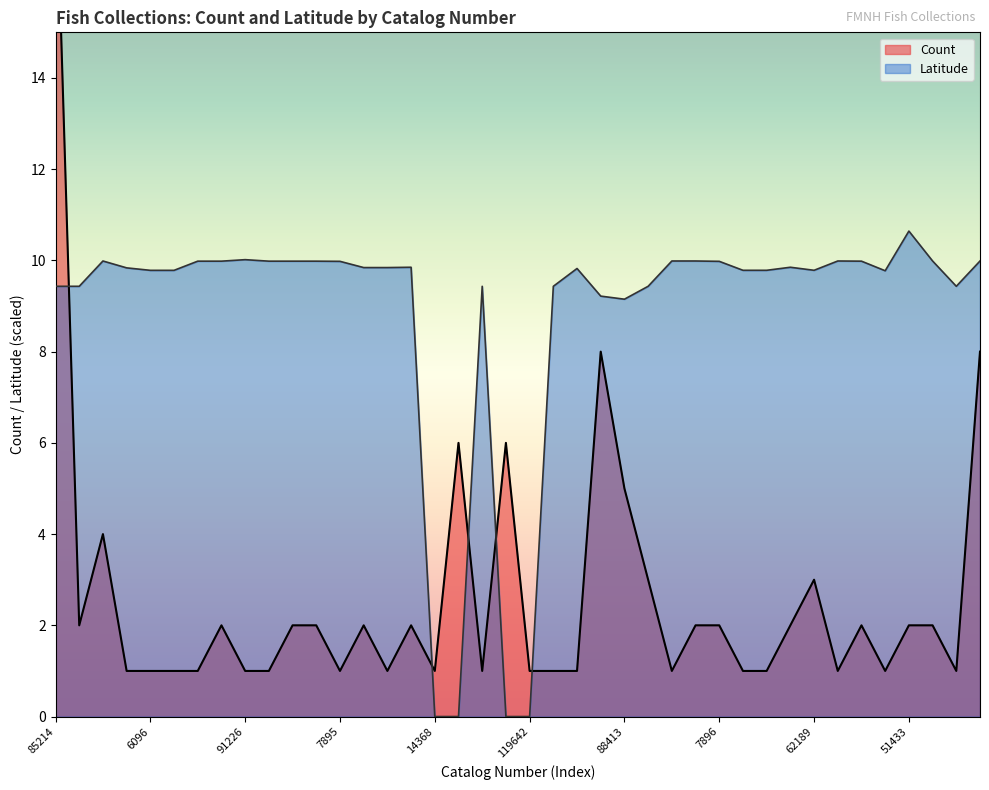

What are all the series names shown in the legend?

Count, Latitude